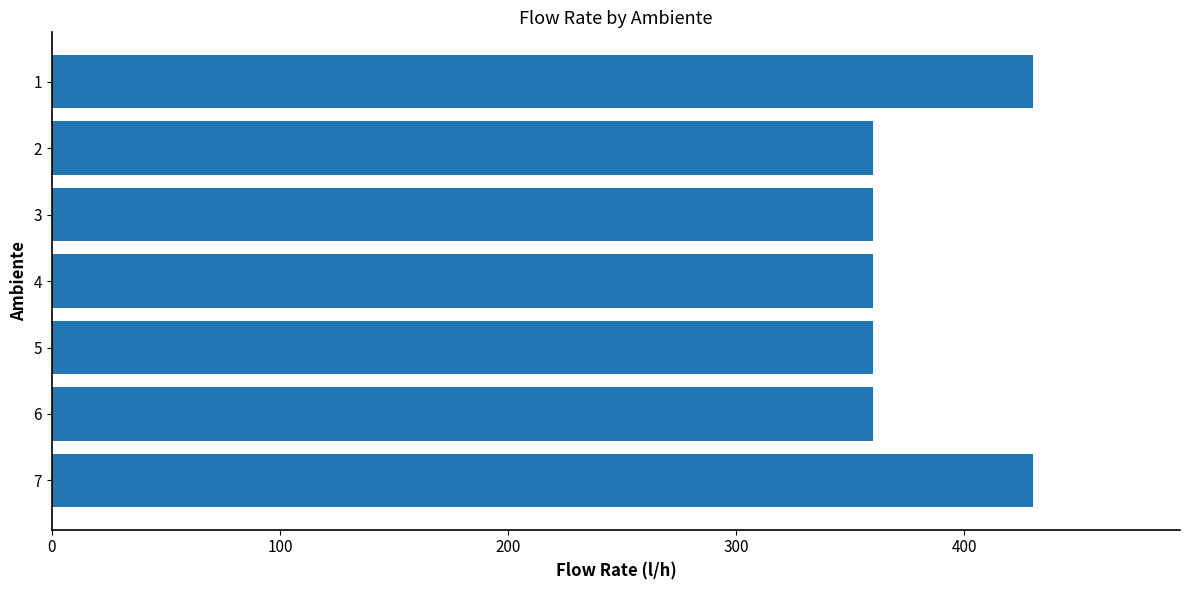

What is the minimum value shown in the chart?

360